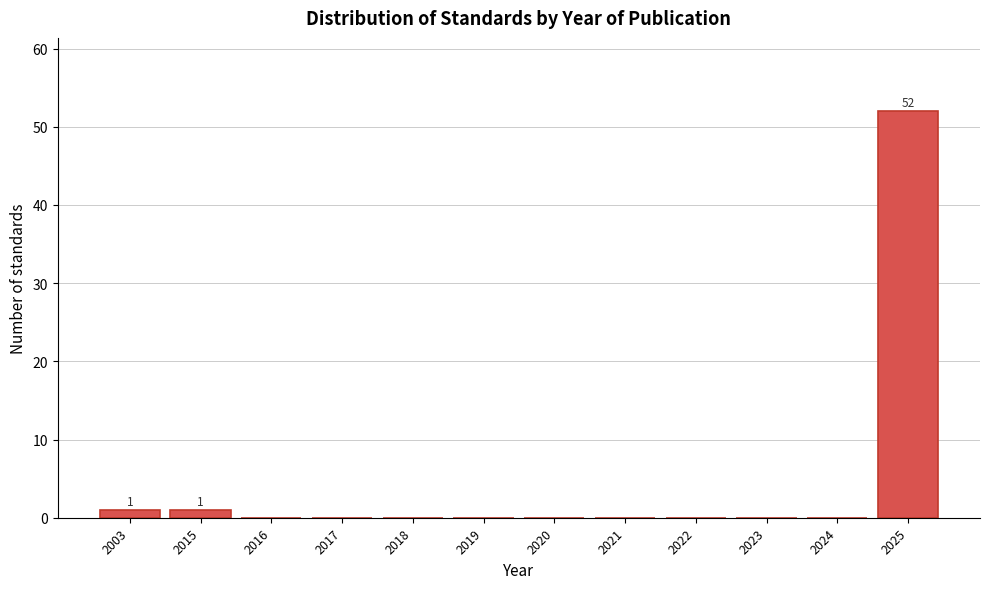

Reading left to right, what are all the values shown in this chart?

2003=1	2015=1	2016=0	2017=0	2018=0	2019=0	2020=0	2021=0	2022=0	2023=0	2024=0	2025=52